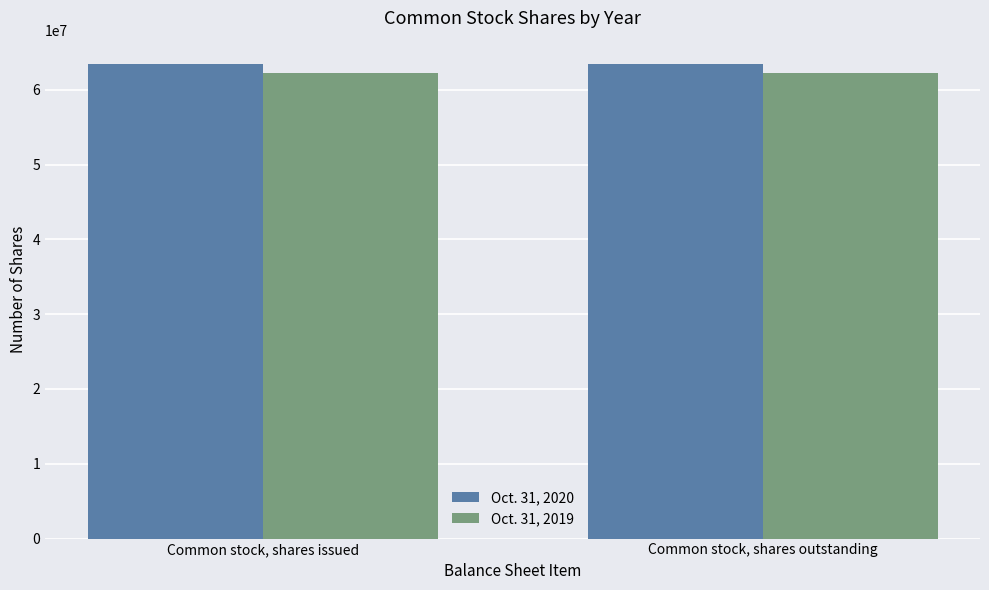

What is the smallest value displayed?

62217486